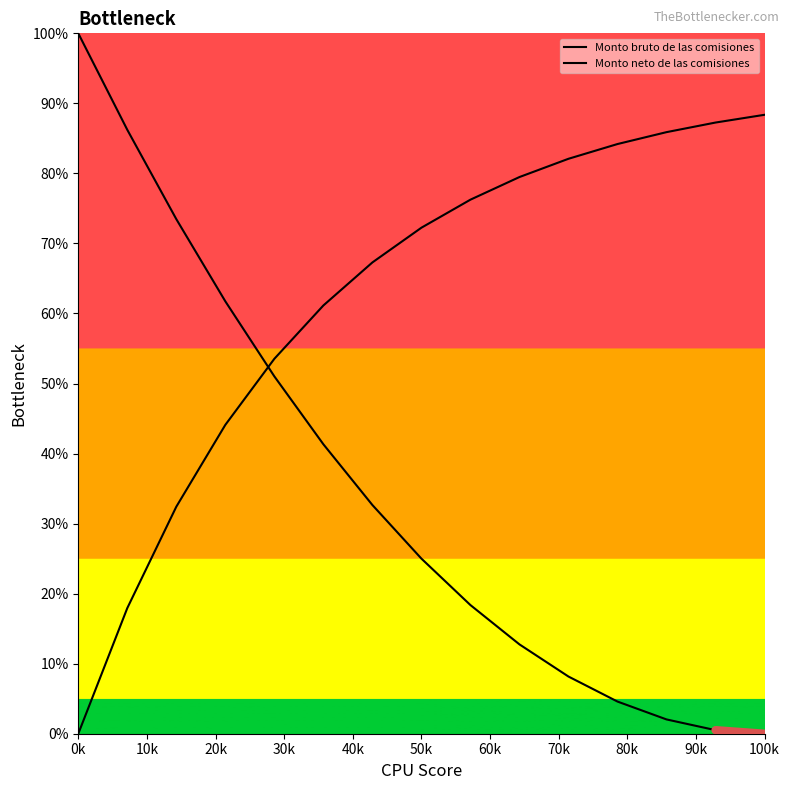

What position from the left is 0k?

1